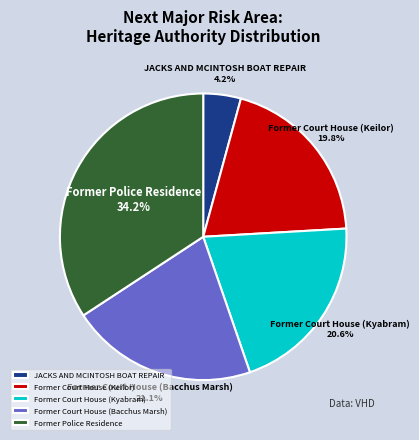

Which slice is the largest?

Former Police Residence